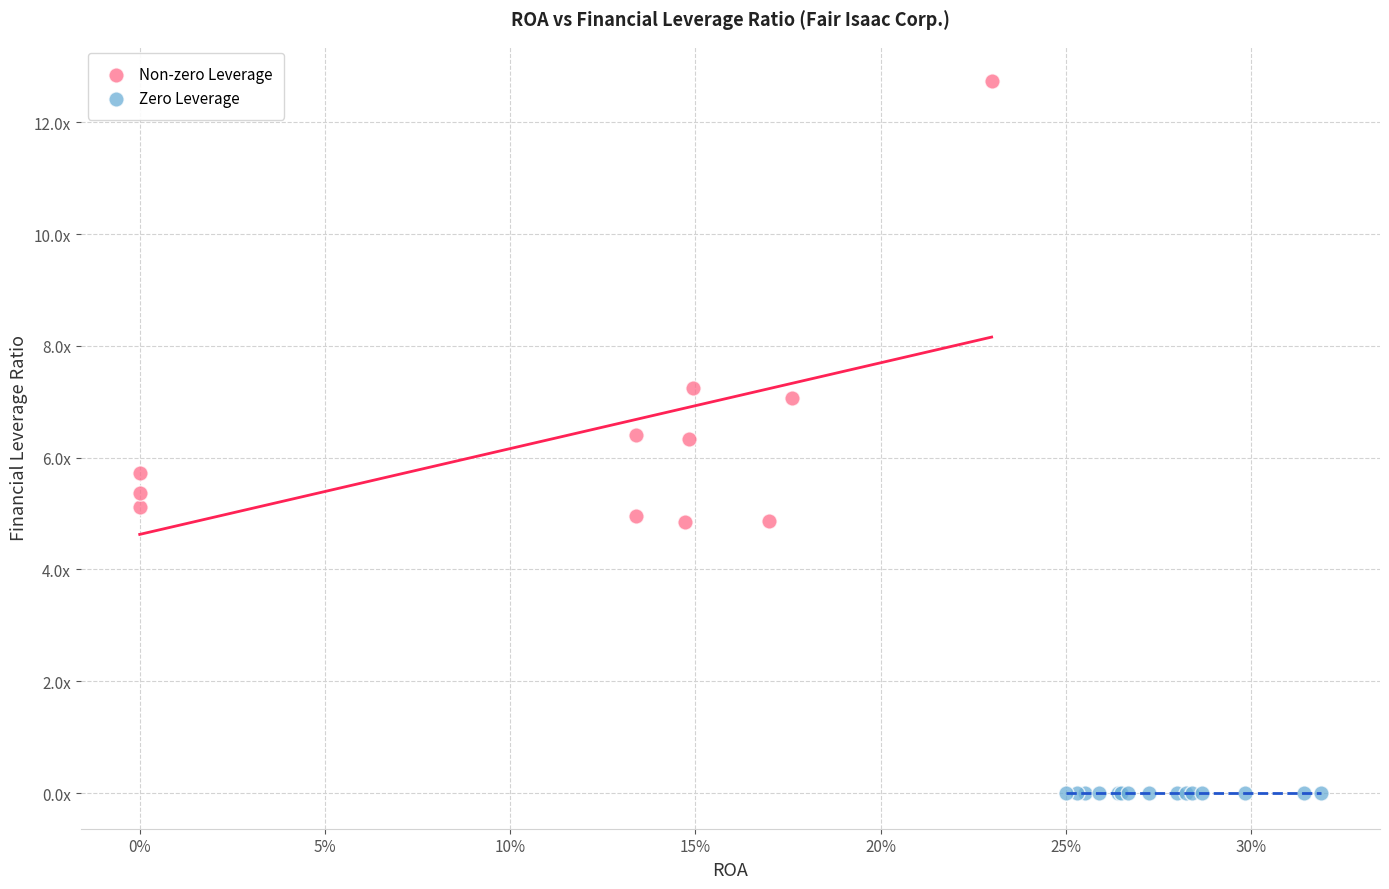

What are all the series names shown in the legend?

Non-zero Leverage, Zero Leverage